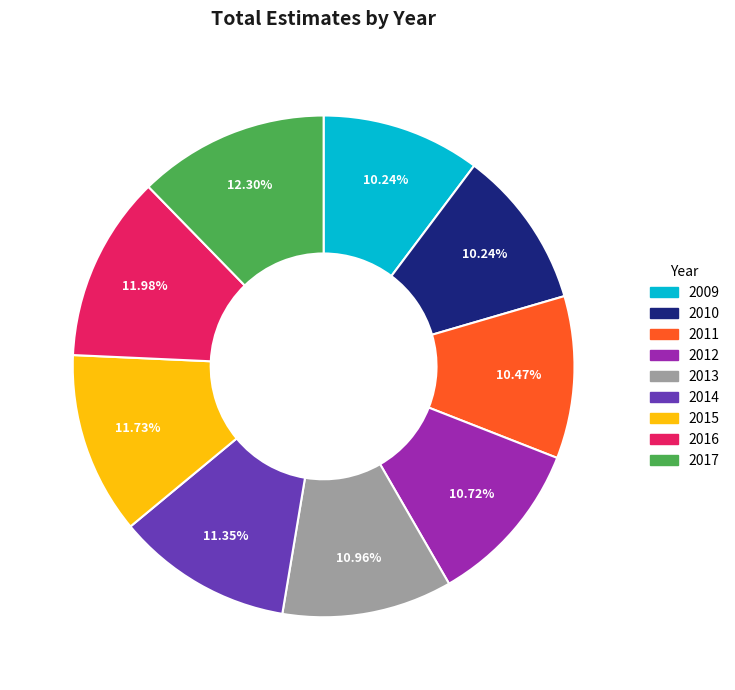

Is the sum of 2011 and 2009 greater than half?

No